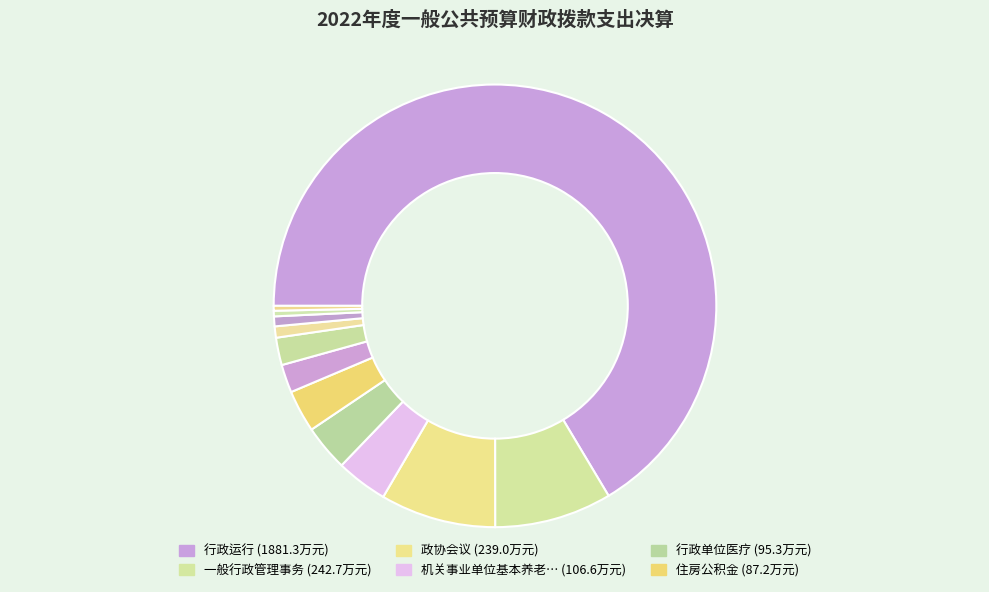

How many segments does this pie chart have?

12